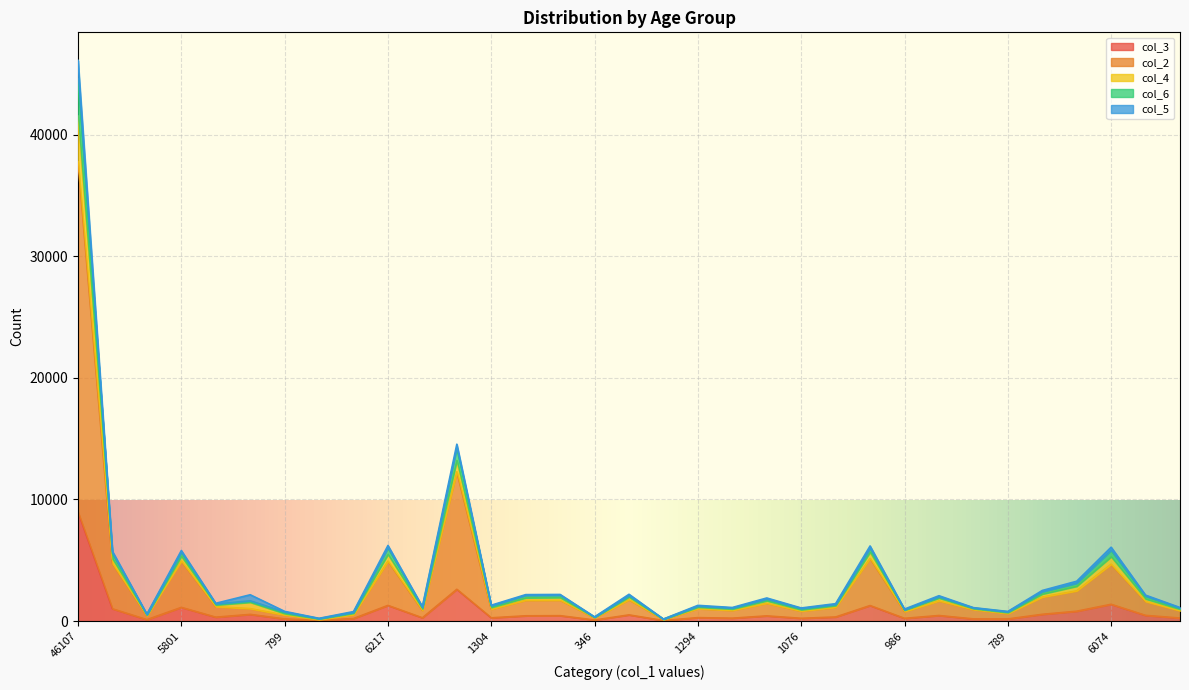

The value of col_3 at 6217 is 1288. True or false?

True